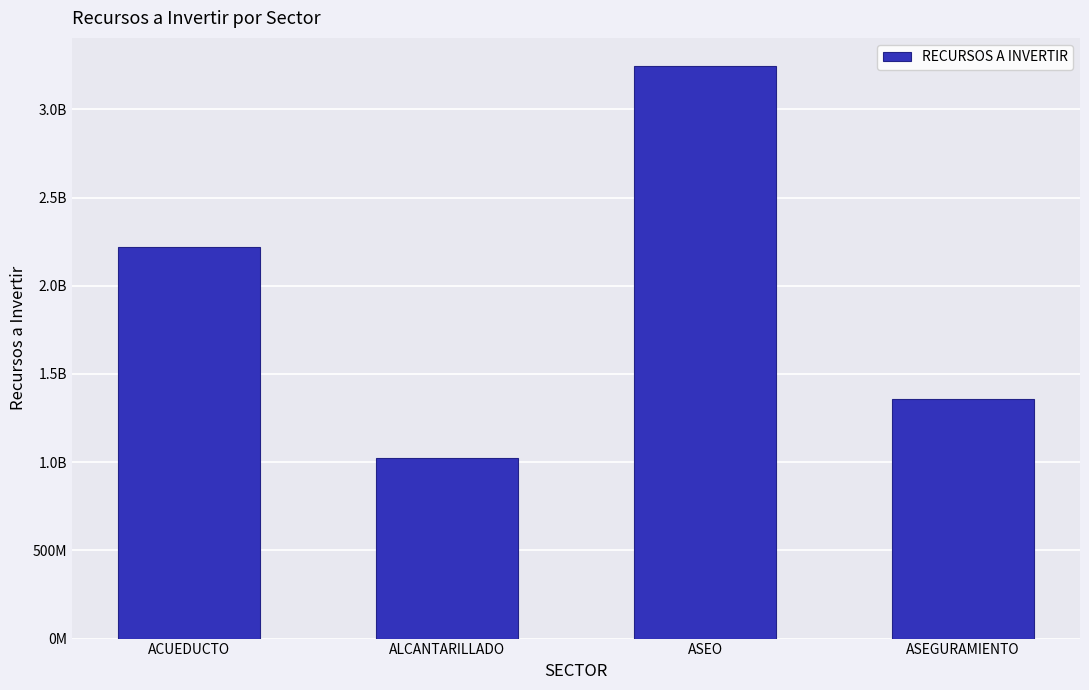

What is the difference between the maximum and second lowest values?

1886820460